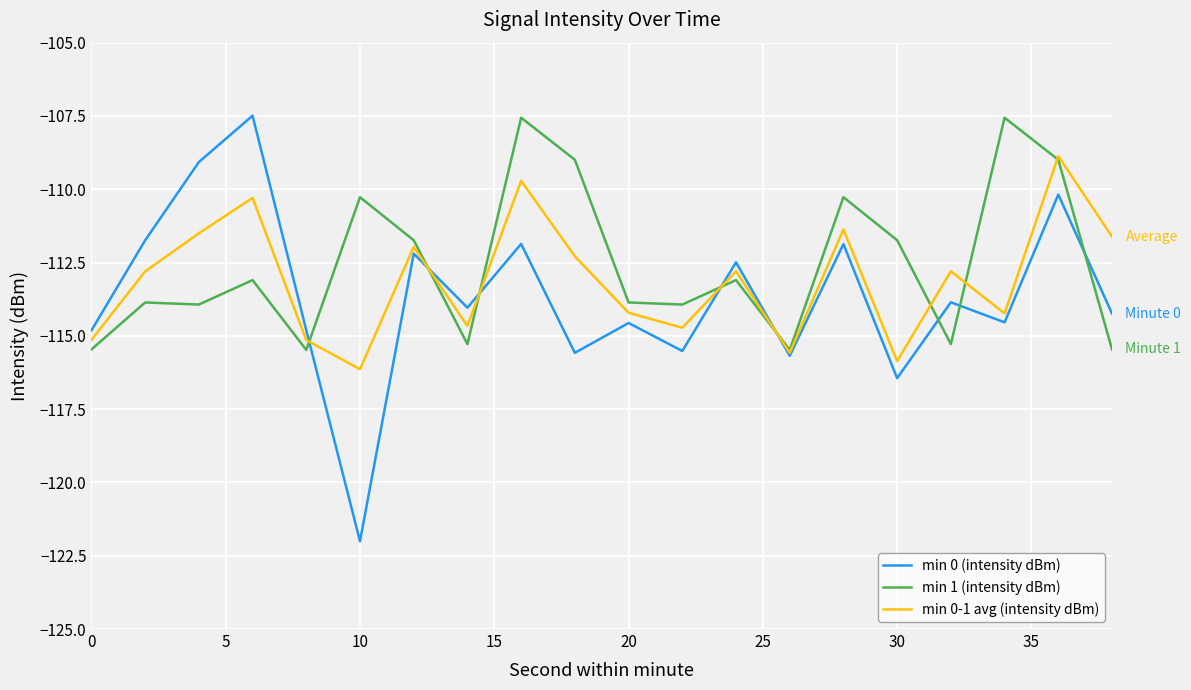

After their last crossing, which series has the higher values: min 1 (intensity dBm) or min 0 (intensity dBm)?

min 0 (intensity dBm)